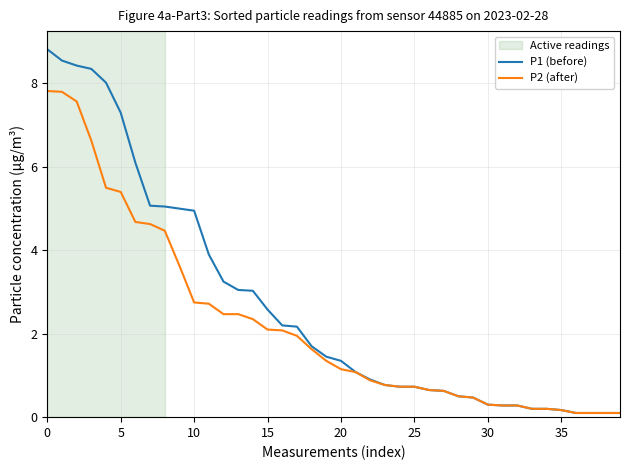

Which series has the widest spread of values?

P1 (before)